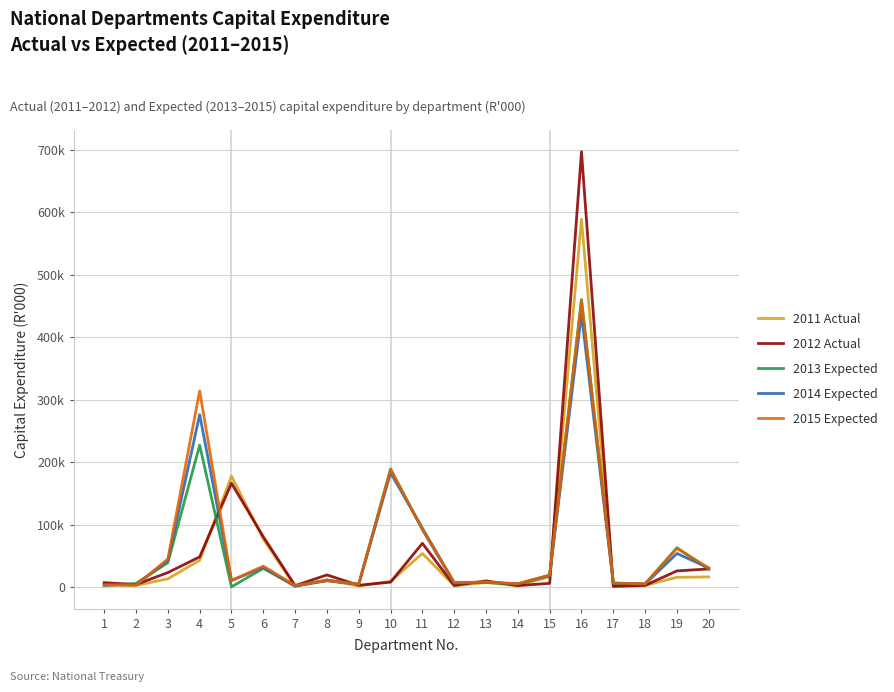

At which category is the sum across all series the highest?

16